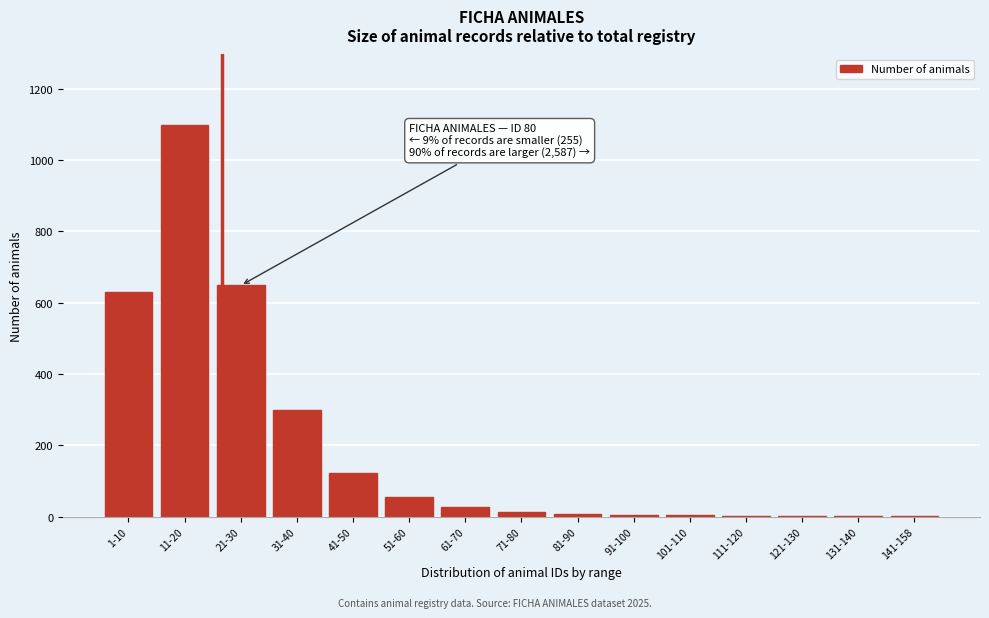

What is the greatest value displayed?

1098